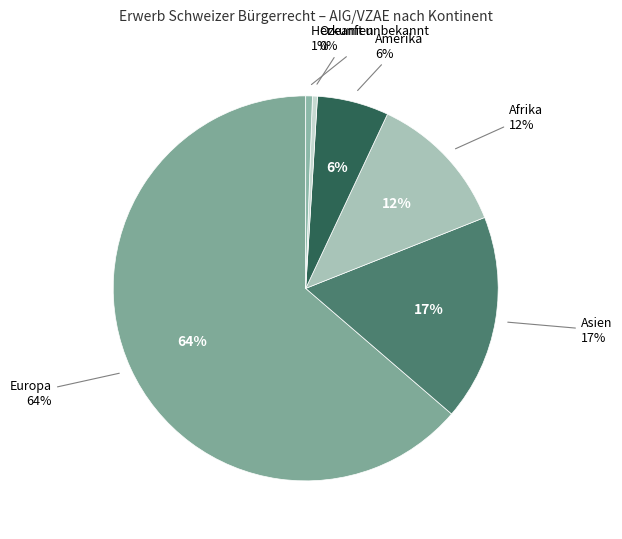

Rank the categories by value from highest to lowest.

Europa, Asien, Afrika, Amerika, Herkunft unbekannt, Ozeanien